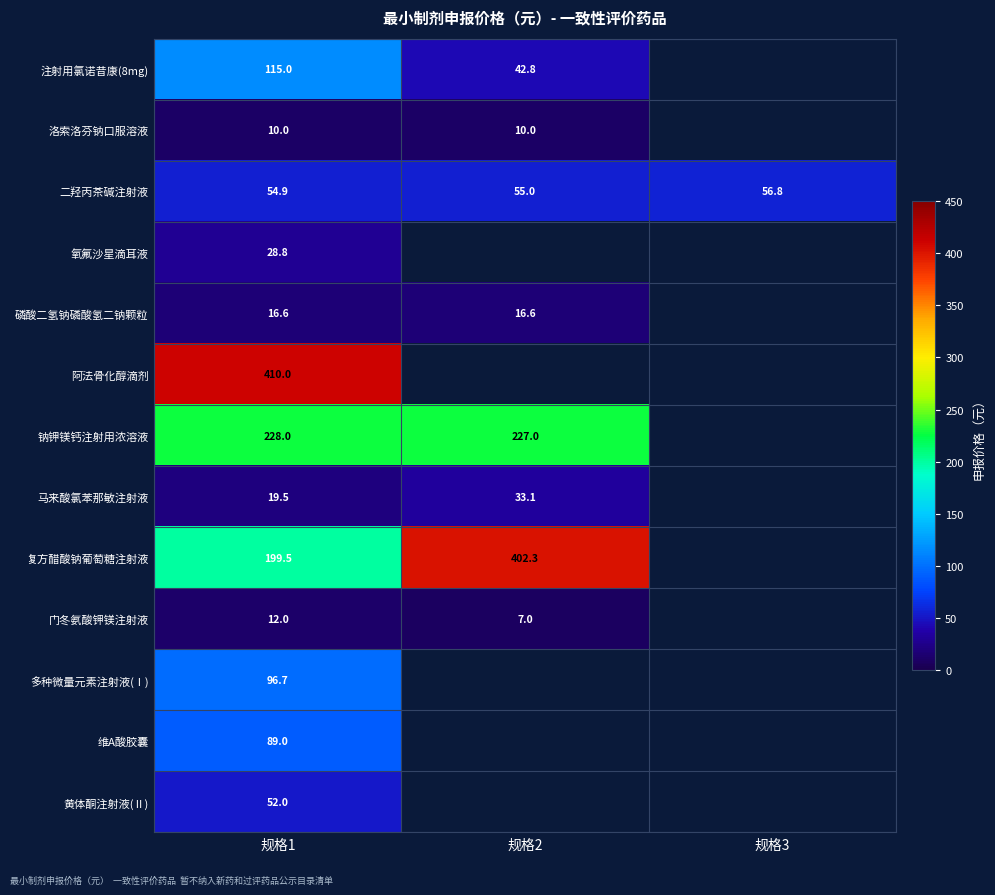

What is the difference between the maximum and minimum values in the 二羟丙茶碱注射液 series?

1.9